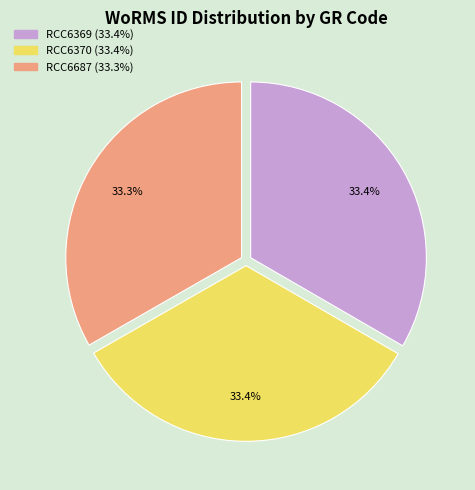

Combined, do RCC6370 and RCC6687 account for over 50%?

Yes